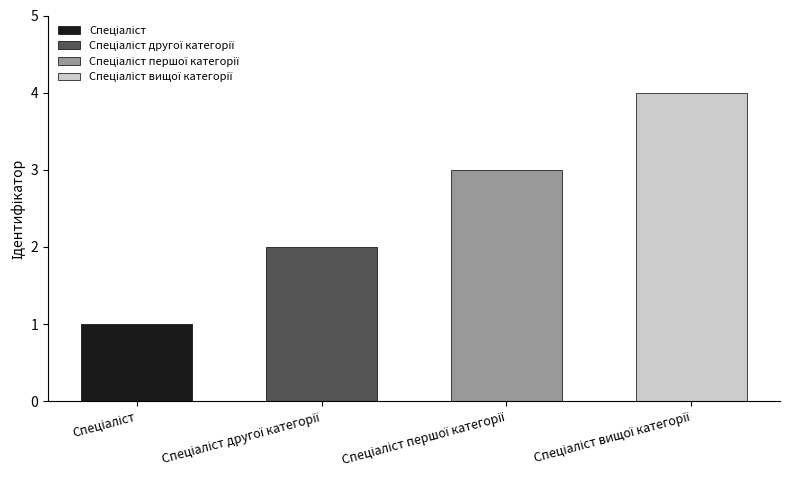

Where is the data nearest to the value 2?

Спеціаліст другої категорії